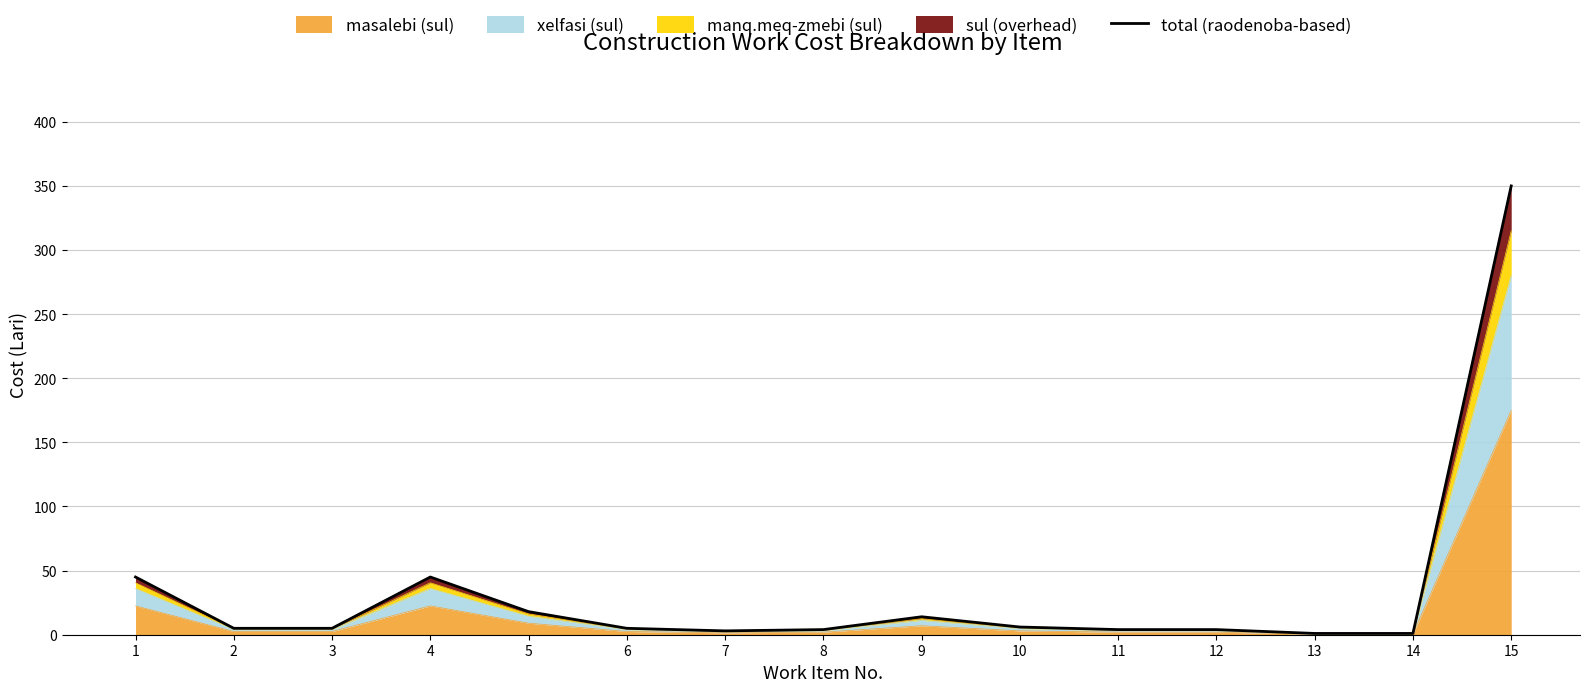

What is the sum of the values at 2 and 4?

50.0